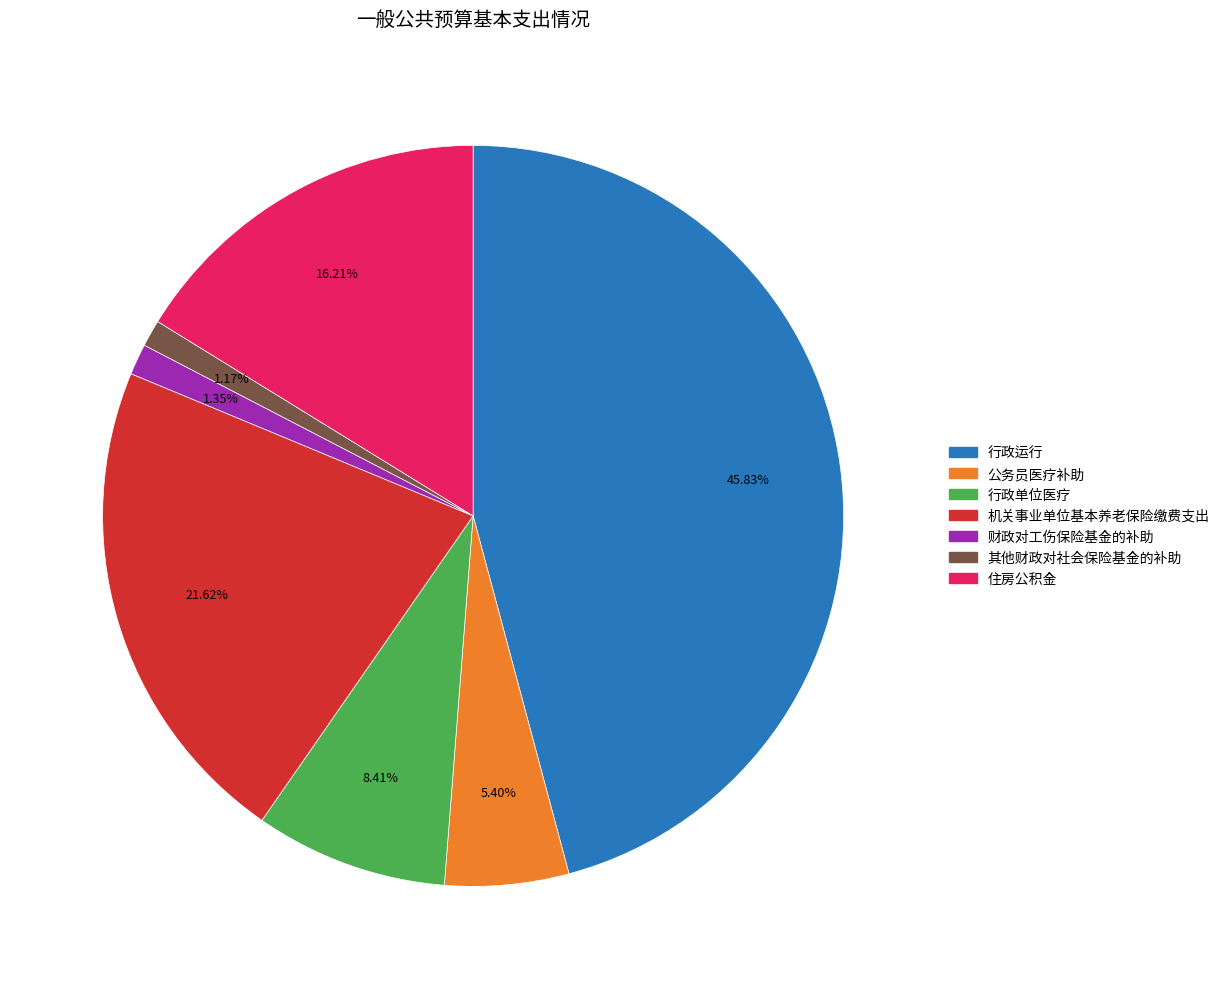

What percentage is the 机关事业单位基本养老保险缴费支出 slice, to the nearest percent?

22%